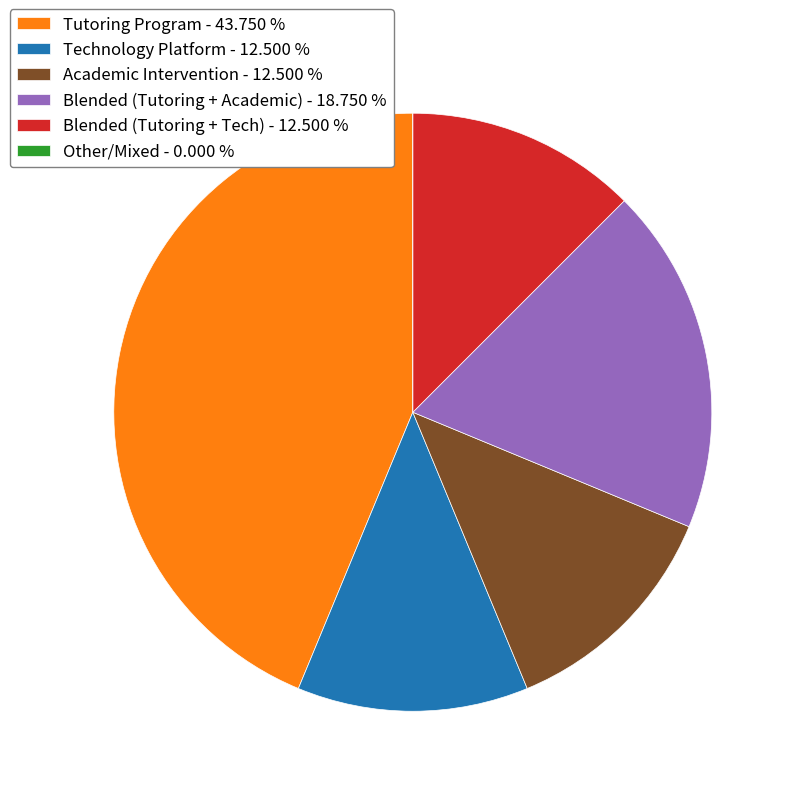

Which category has the biggest portion of the pie?

Tutoring Program - 43.750 %